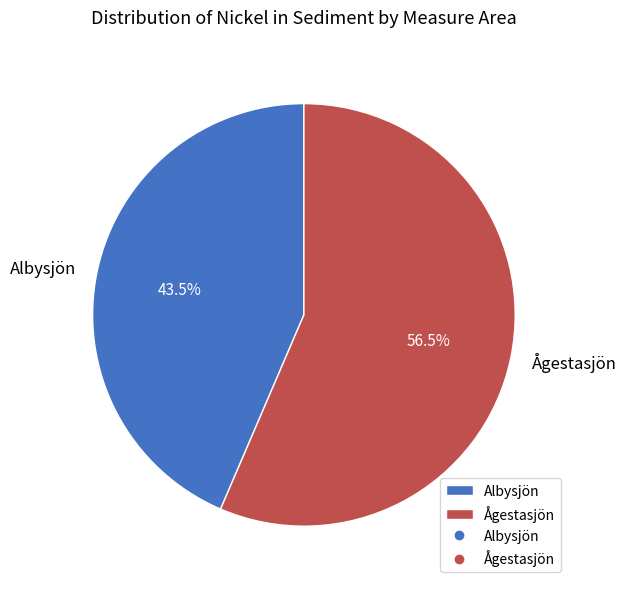

Does Albysjön represent more than half of the total?

No